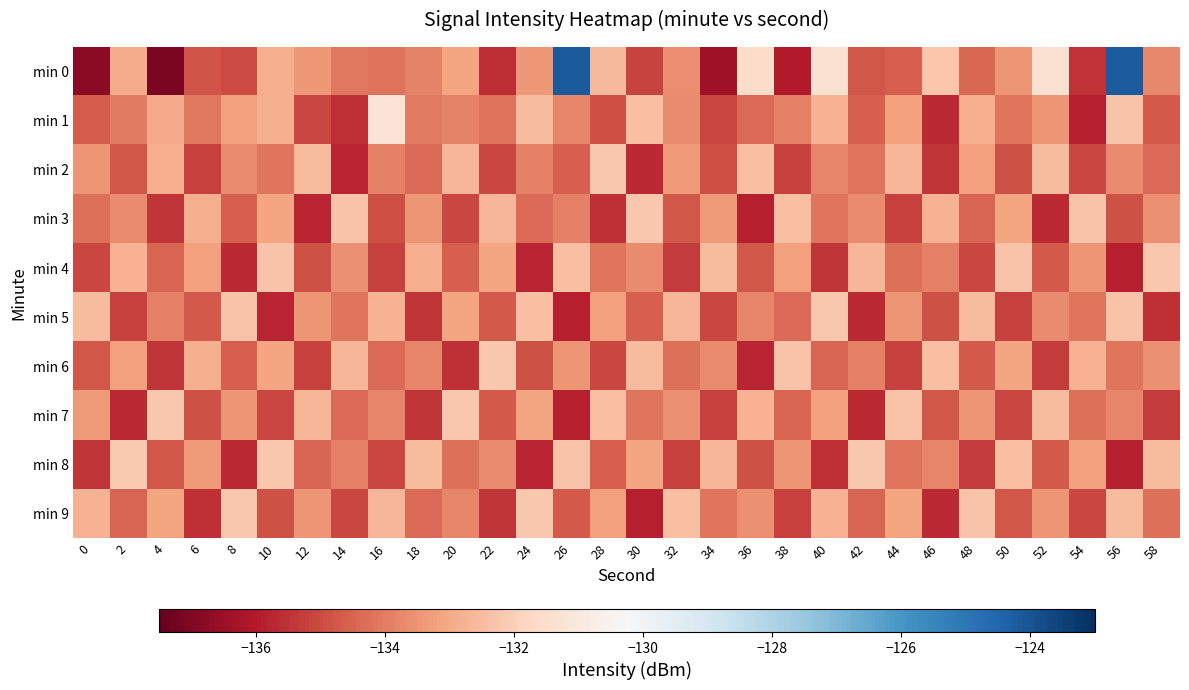

Count the number of data series in this chart.

10